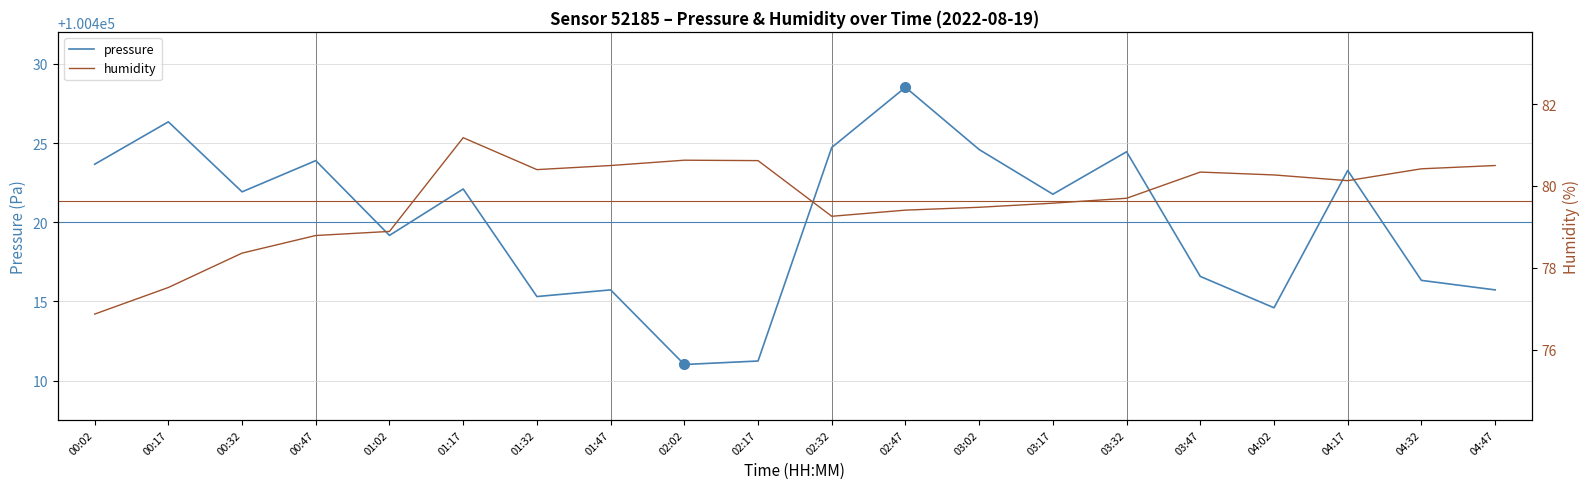

Reading right to left, extract all data points from this chart.

pressure: 100415.7	100416.3	100423.3	100414.6	100416.6	100424.4	100421.8	100424.6	100428.5	100424.7	100411.2	100411.0	100415.7	100415.3	100422.1	100419.2	100423.9	100421.9	100426.3	100423.7
humidity: 80.5	80.4	80.1	80.3	80.3	79.7	79.6	79.5	79.4	79.3	80.6	80.6	80.5	80.4	81.2	78.9	78.8	78.4	77.5	76.9